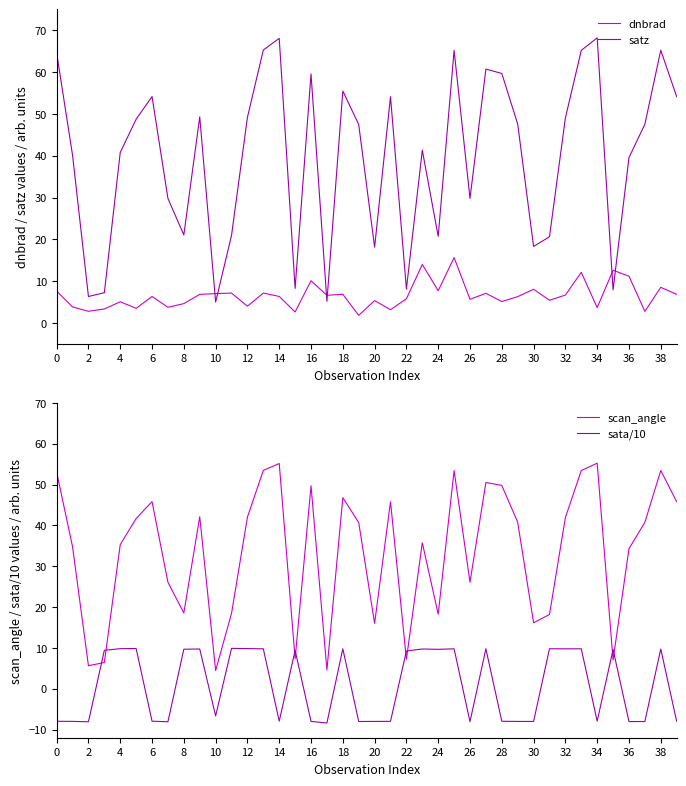

What is the sum of all satz values?

1588.0